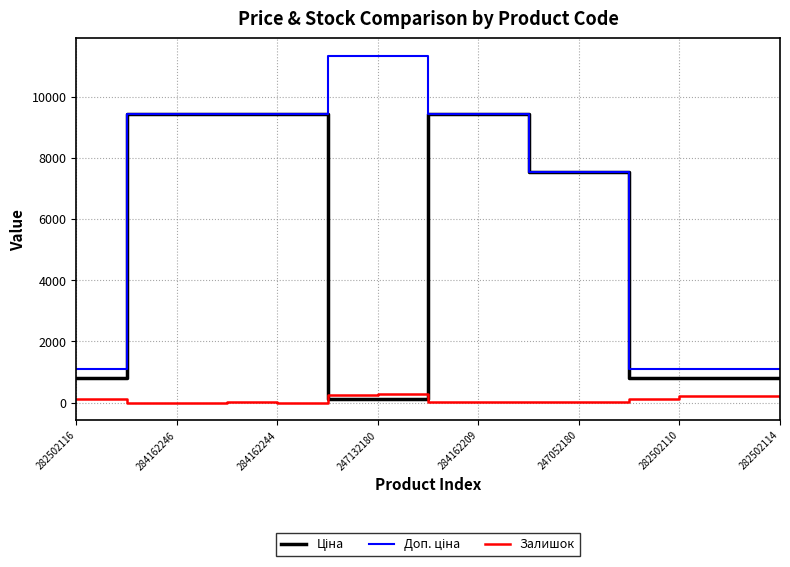

How many values in the Залишок series are below 34?

7